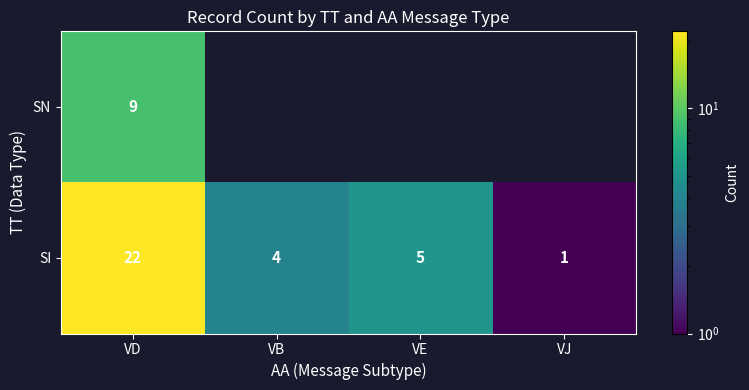

What is the sum of the SI values at VE and VD?

27